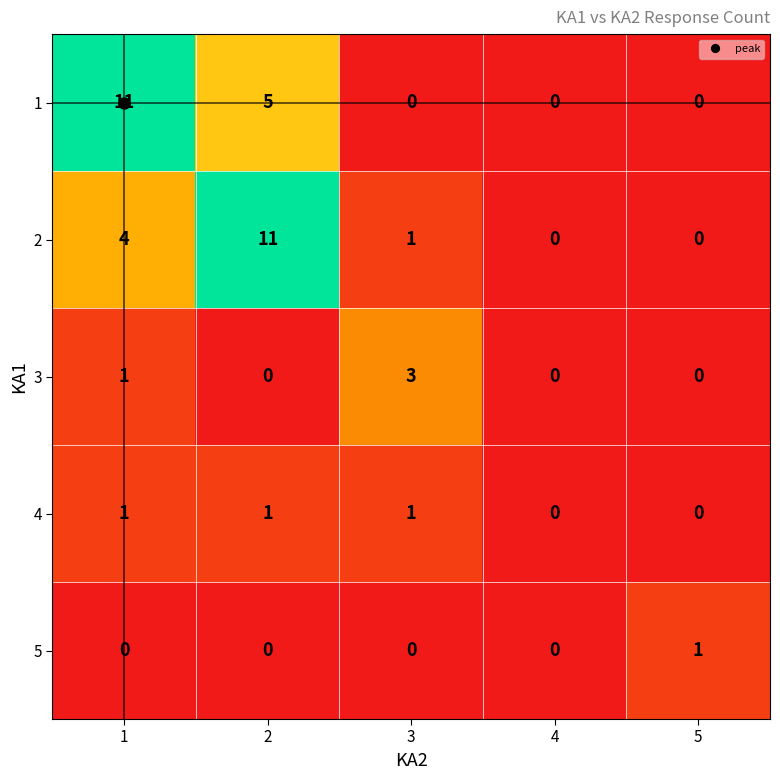

How many categories are shown in the chart?

5